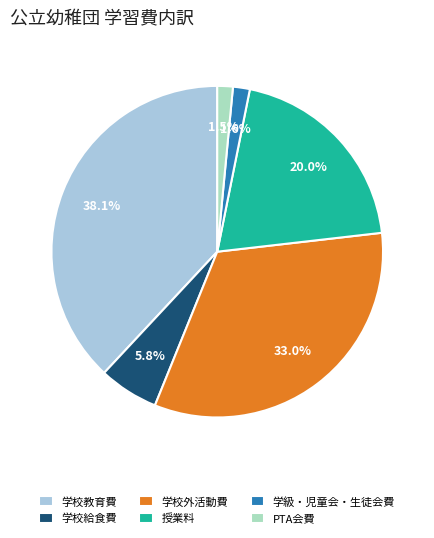

True or false: 授業料 accounts for 29% of the total.

False